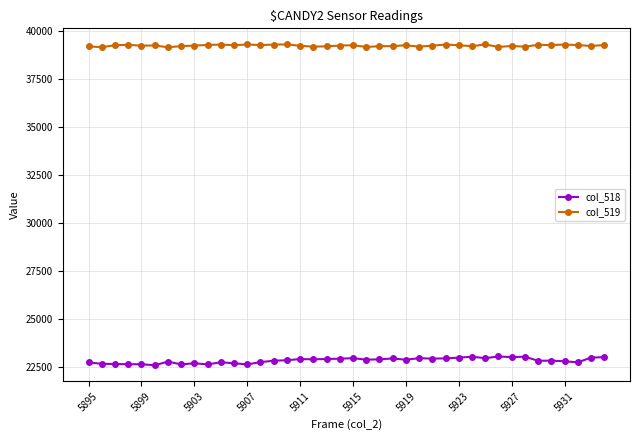

How many data points does each series have?

40